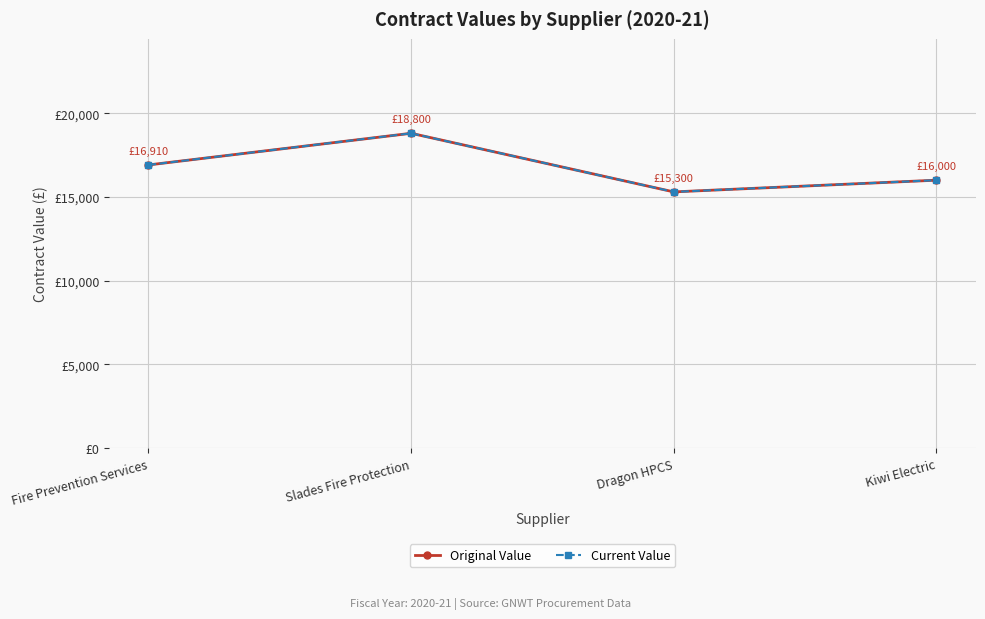

What is the value of the Original Value point at the 1st from the left?

16910